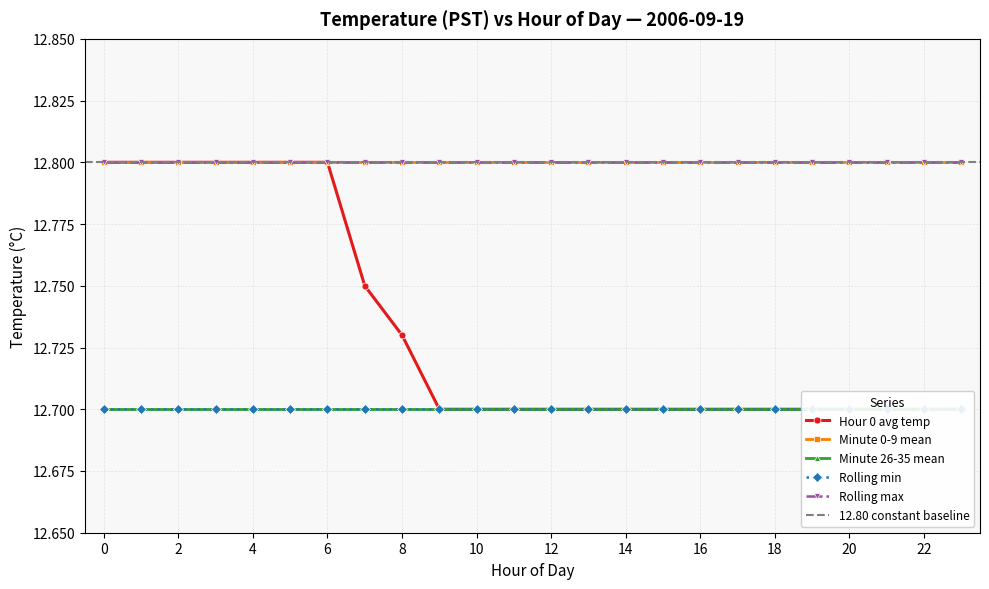

Which series has the largest total across all categories?

Minute 0-9 mean